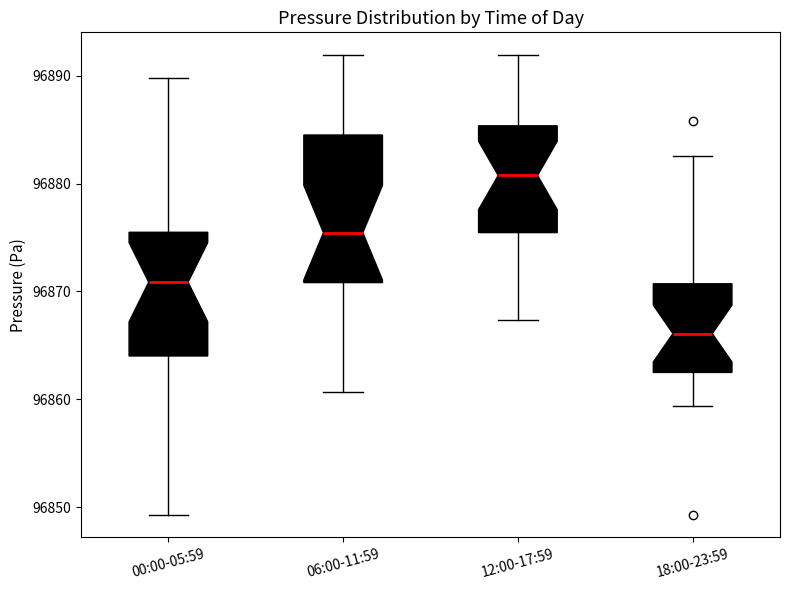

Which box is the tallest, from its lower edge to its upper edge?

06:00-11:59